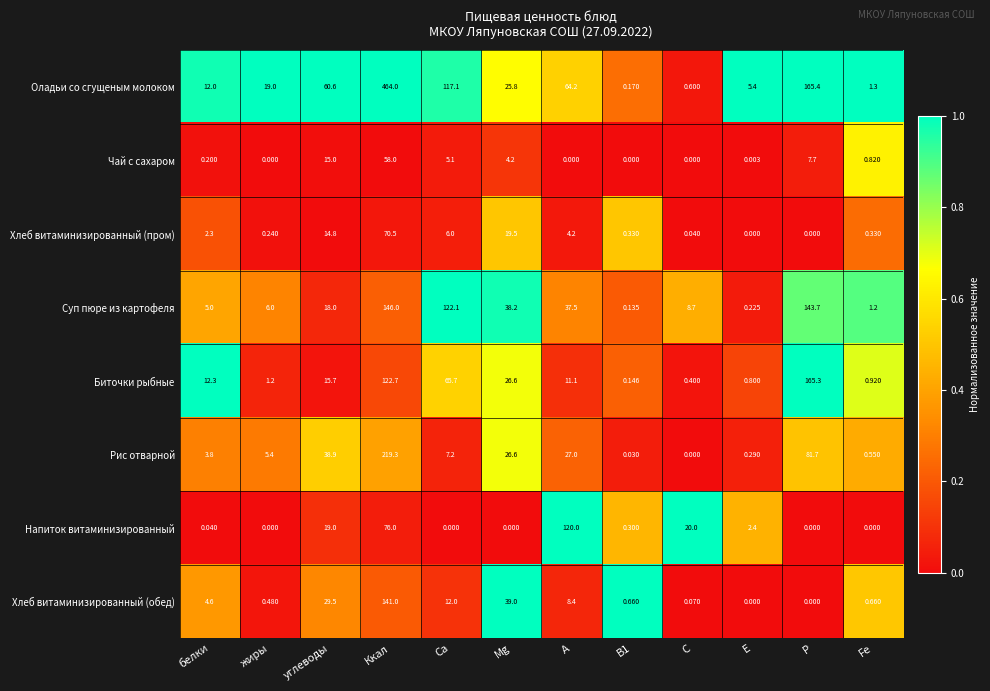

At which category is the sum across all series the highest?

Ккал